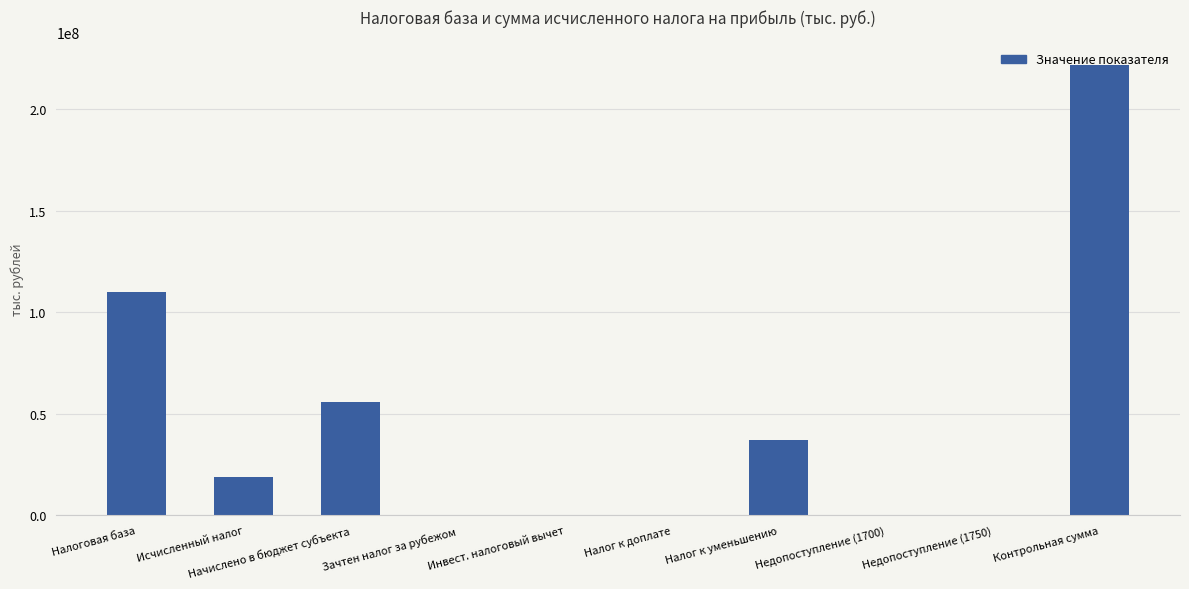

Between Налог к уменьшению and Налог к доплате, which is larger?

Налог к уменьшению